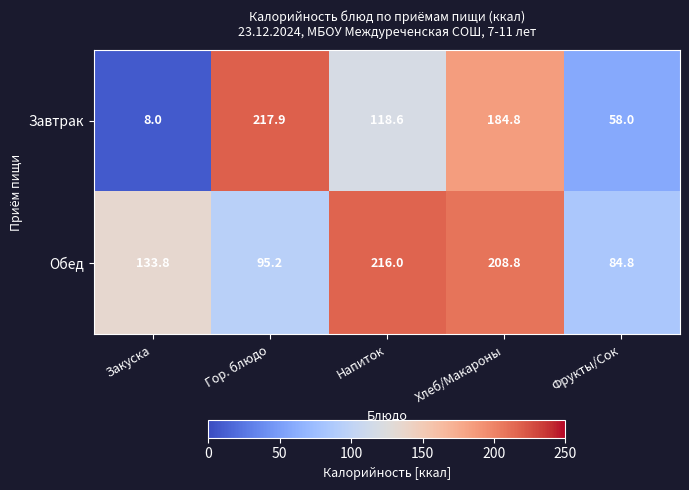

How many distinct data groups are displayed?

2